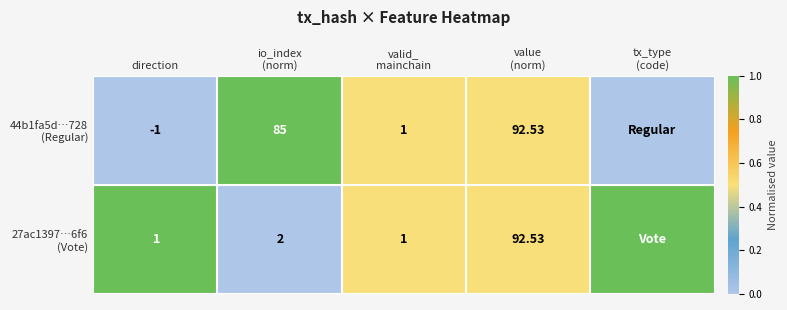

Rank the series at value (norm) from highest to lowest value.

44b1fa5d…728 (Regular), 27ac1397…6f6 (Vote)